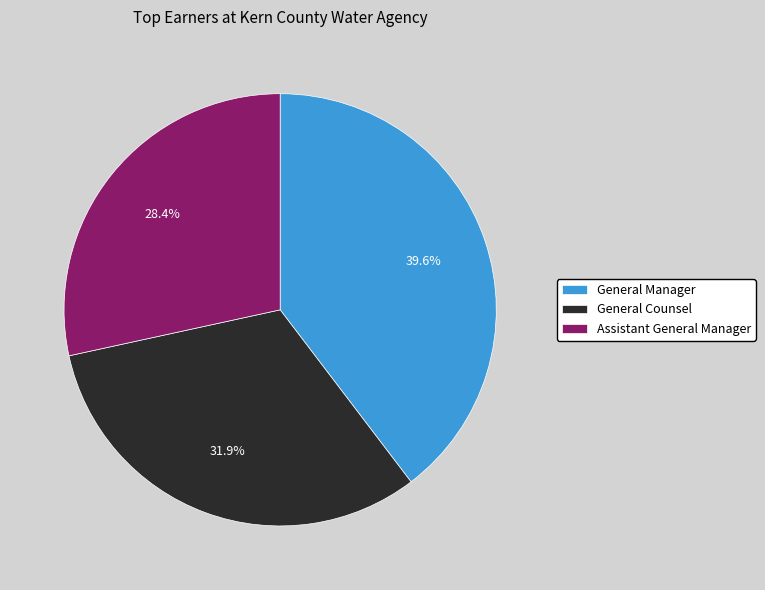

What is the total percentage of Assistant General Manager and General Manager?

68.1%